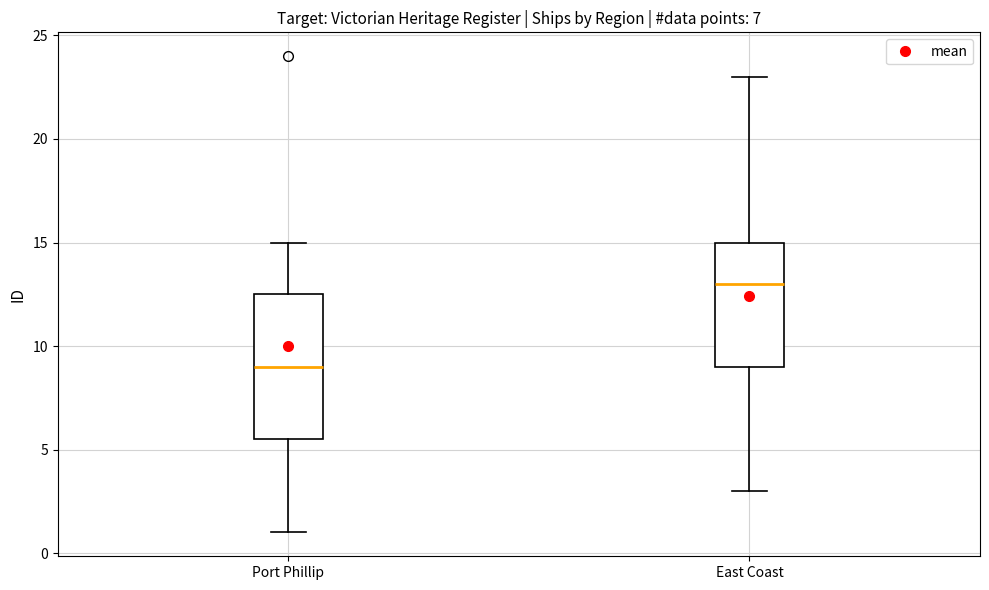

Reading left to right, read every box against the y-axis: the position of its median line, the range the box covers, and the ends of its whiskers. The values are not printed on the chart, so give them approximately, as read against the axis.

Port Phillip: median 9.0, box 5.5 to 12.5, whiskers 1.0 to 15.0
East Coast: median 13.0, box 9.0 to 15.0, whiskers 3.0 to 23.0